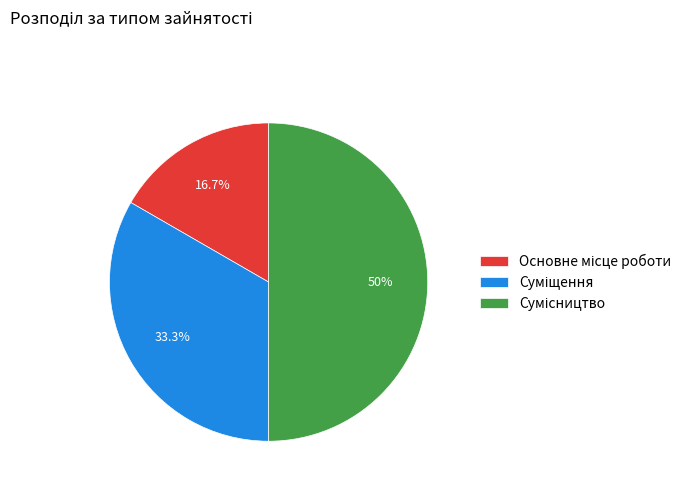

Count the number of slices in the pie.

3